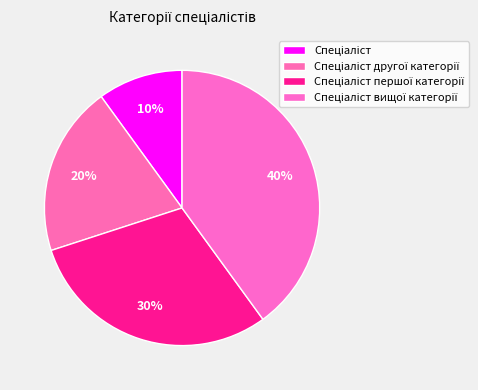

Combined, do Спеціаліст and Спеціаліст другої категорії account for over 50%?

No